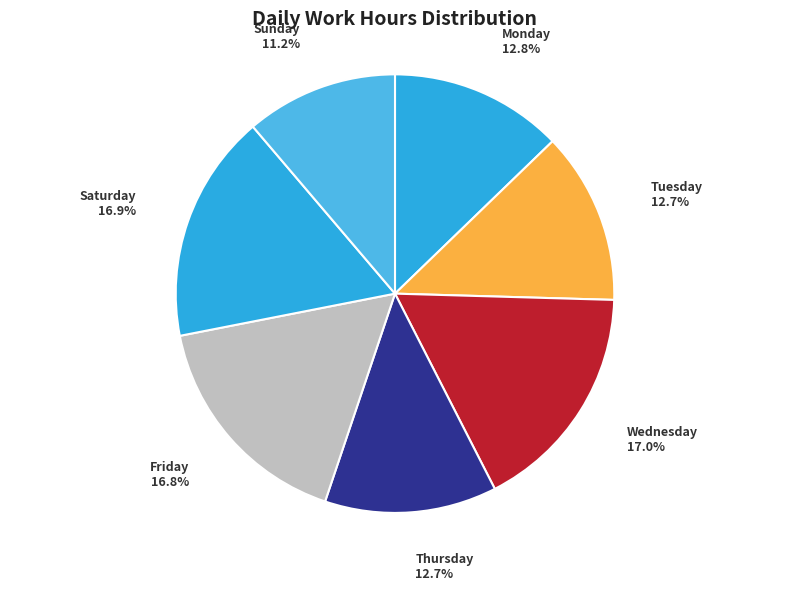

What is the ratio of the value at Thursday to the value at Wednesday?

0.7